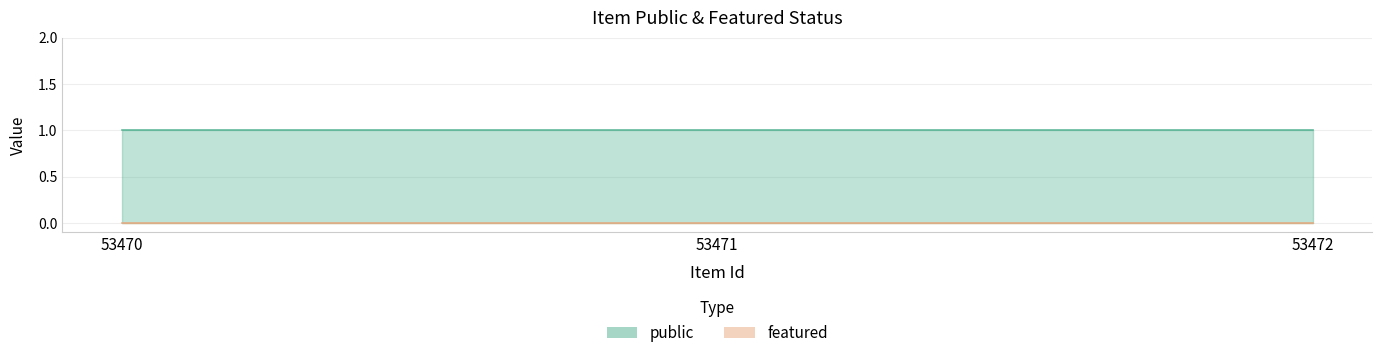

Reading right to left, extract all data points from this chart.

public: 53472=1	53471=1	53470=1
featured: 53472=0	53471=0	53470=0